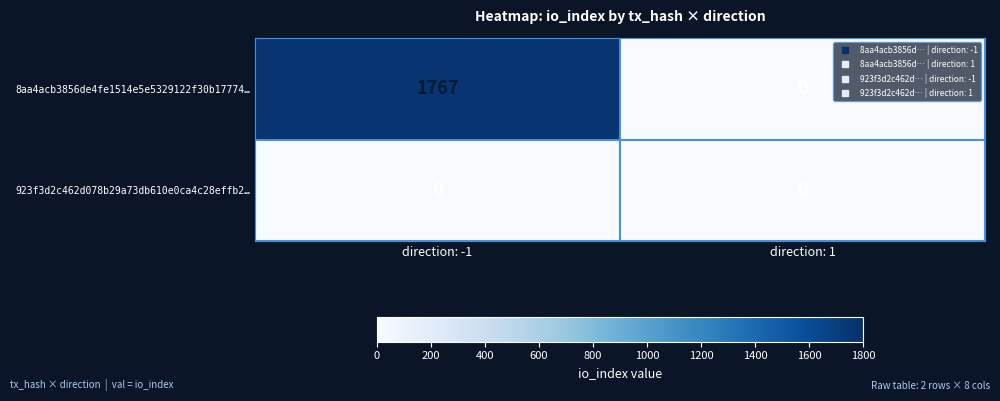

At which category is the sum across all series the highest?

direction: -1